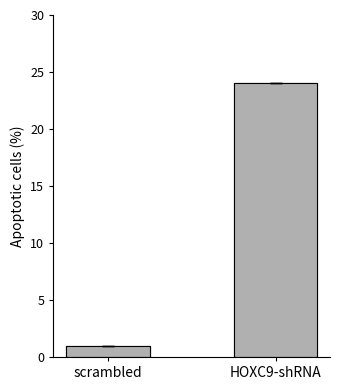

Reading right to left, what are all the values shown in this chart?

24	1